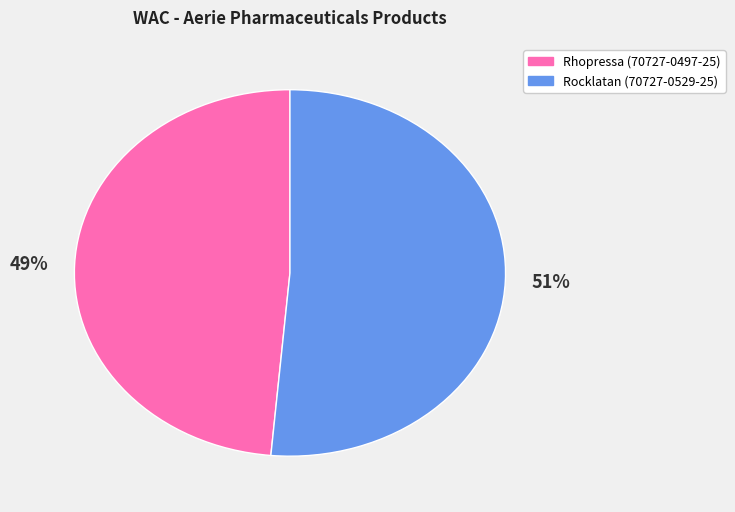

To the nearest percent, what is the combined percentage of 49% and 51%?

100%